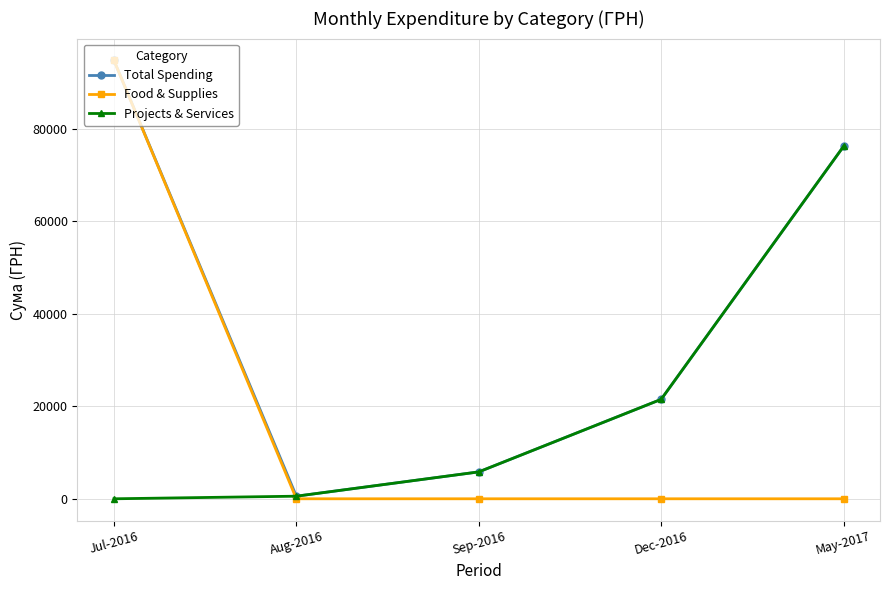

Count the number of data series in this chart.

3